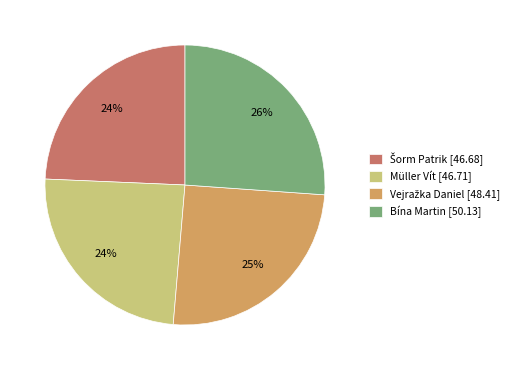

Does any single category account for the majority?

No